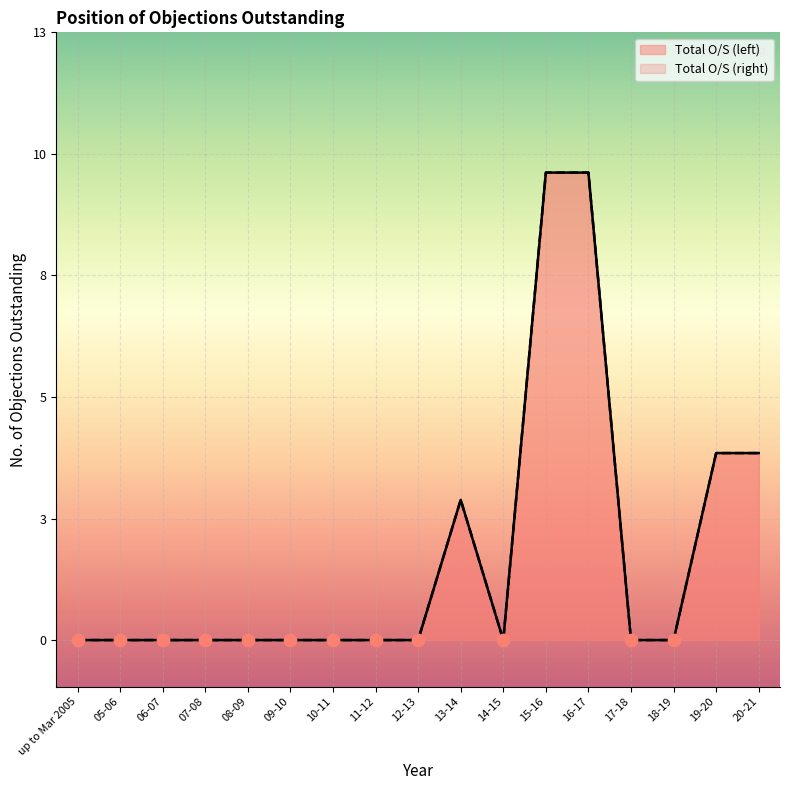

Which series contains the highest Y value?

Total O/S (left)